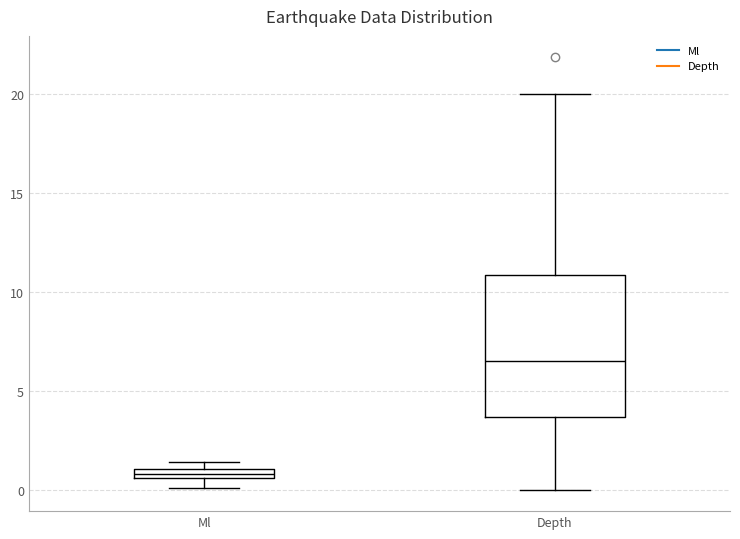

Which box's median line is the highest?

Depth